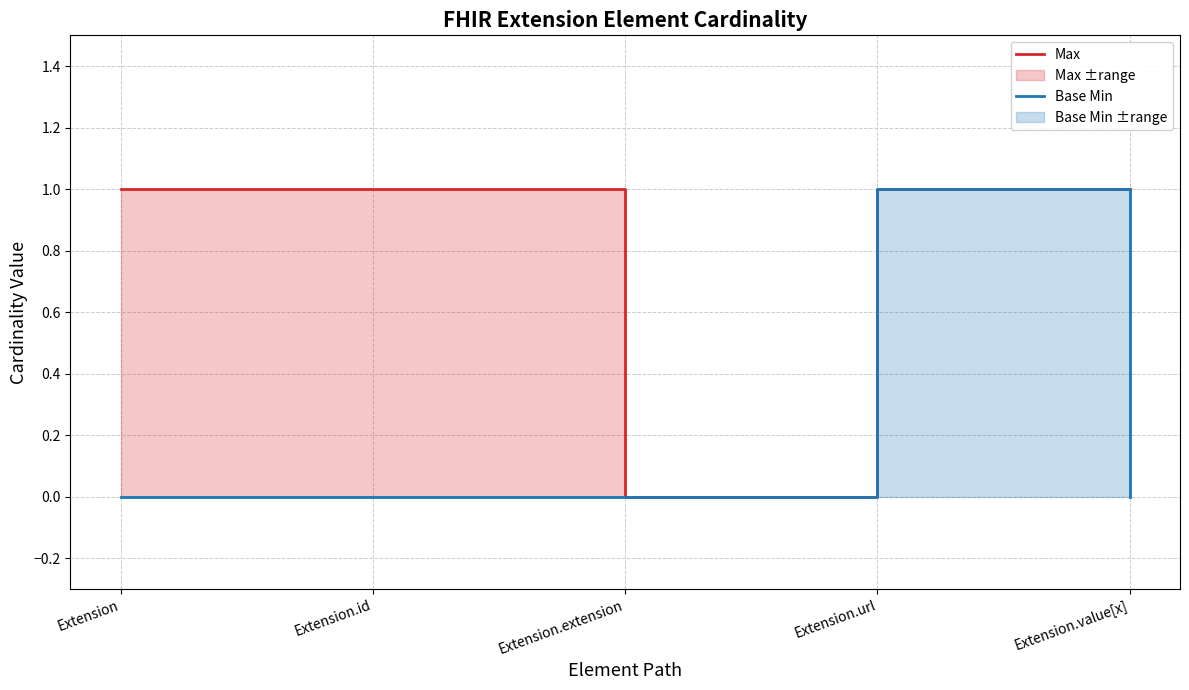

Count the number of categories in the chart.

5